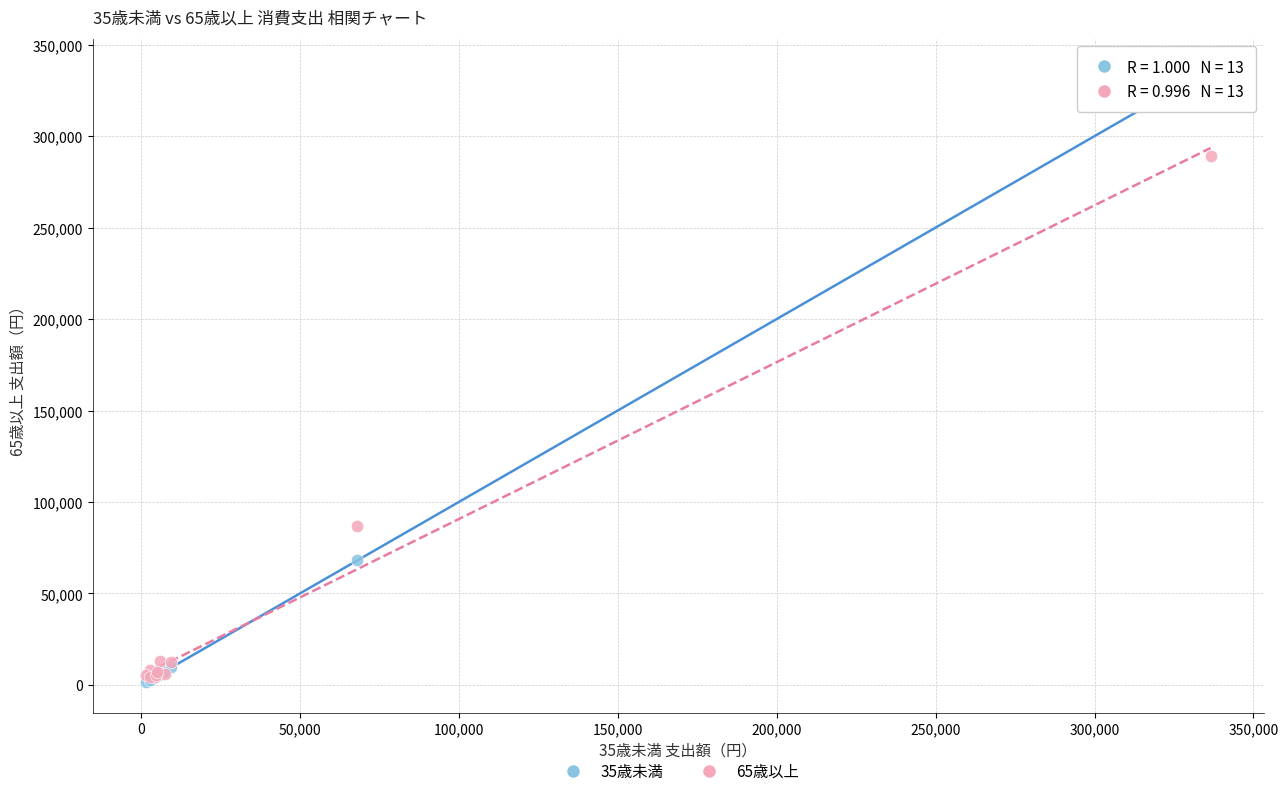

Across all series, what Y value is closest to 169032?

86735